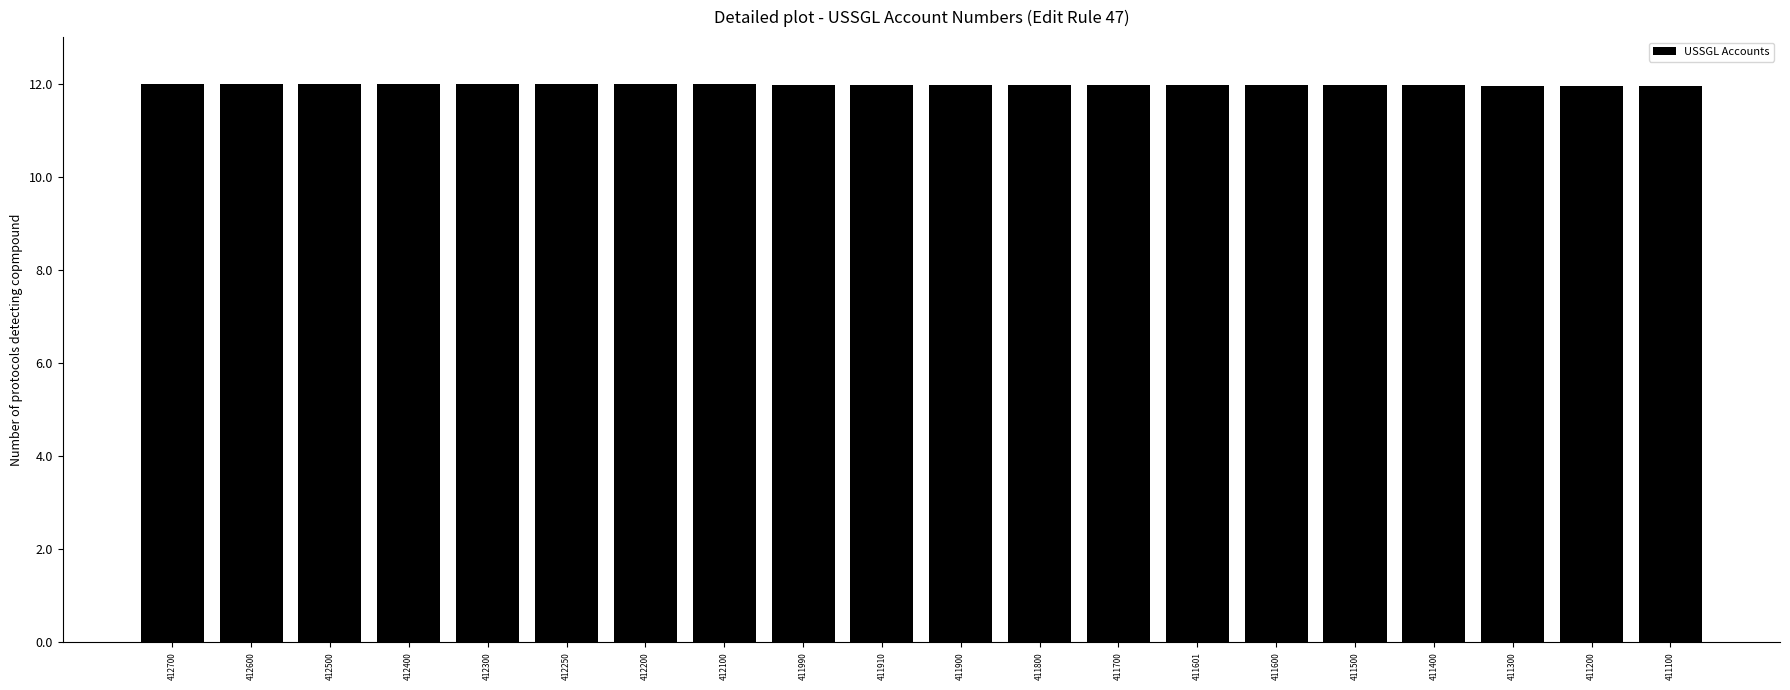

True or false: the data shows 7.3 at 411990.

False